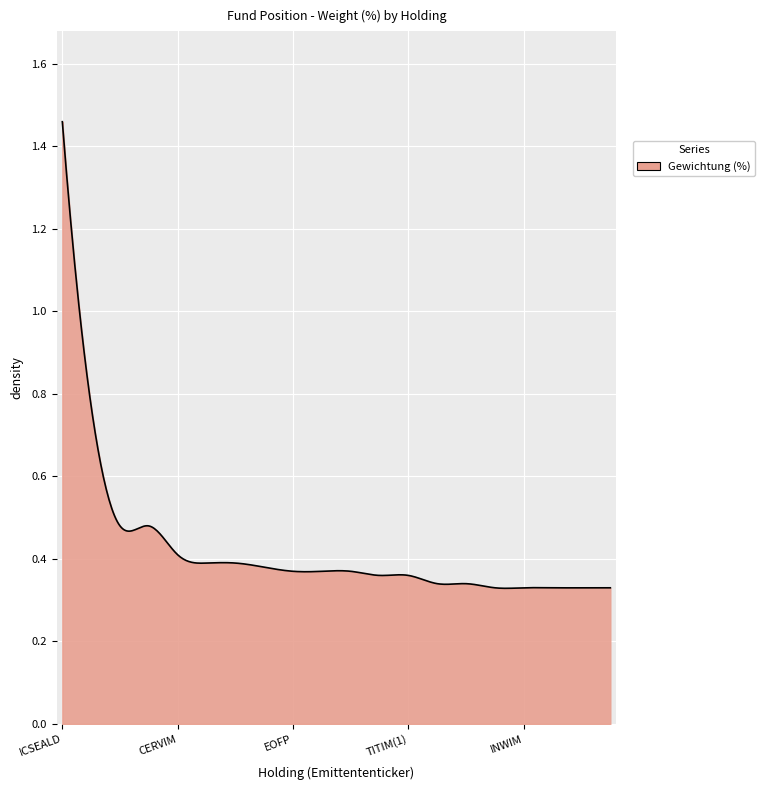

How many lines are shown in the chart?

1